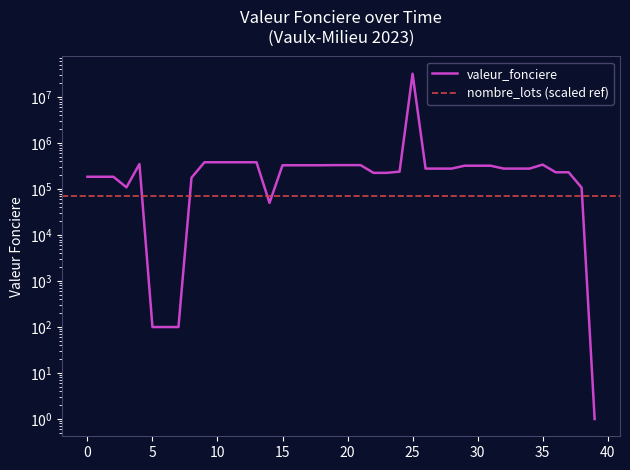

What is the average value?

1045857.9